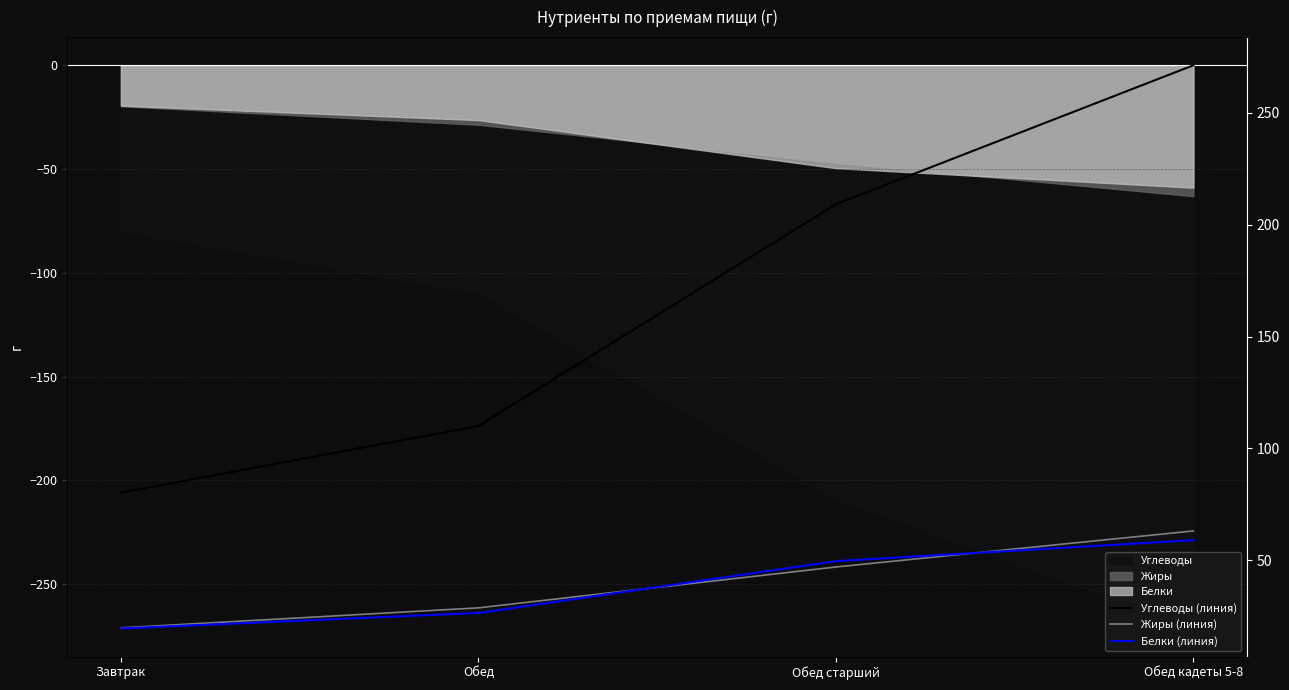

At which label does Углеводы (линия) first exceed 209?

Обед старший